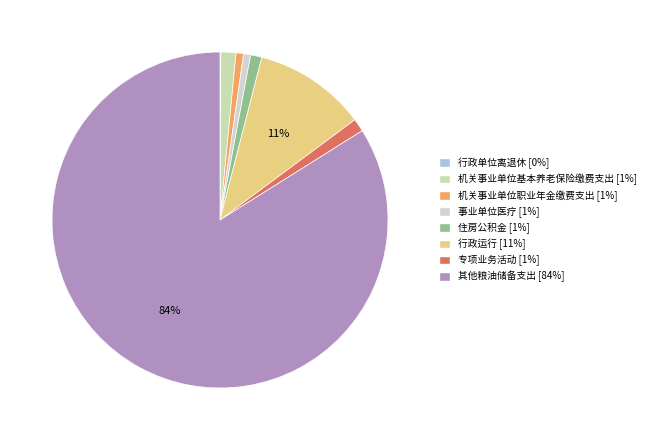

Combined, what portion of the pie is 住房公积金 and 专项业务活动?

2.3%